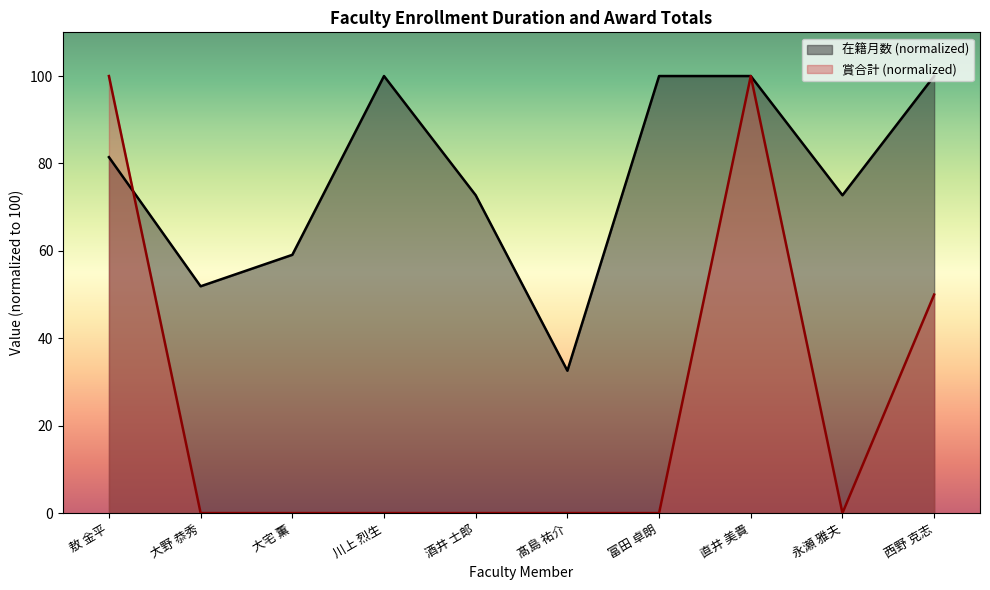

How many times do 賞合計 and 在籍月数 cross each other?

1